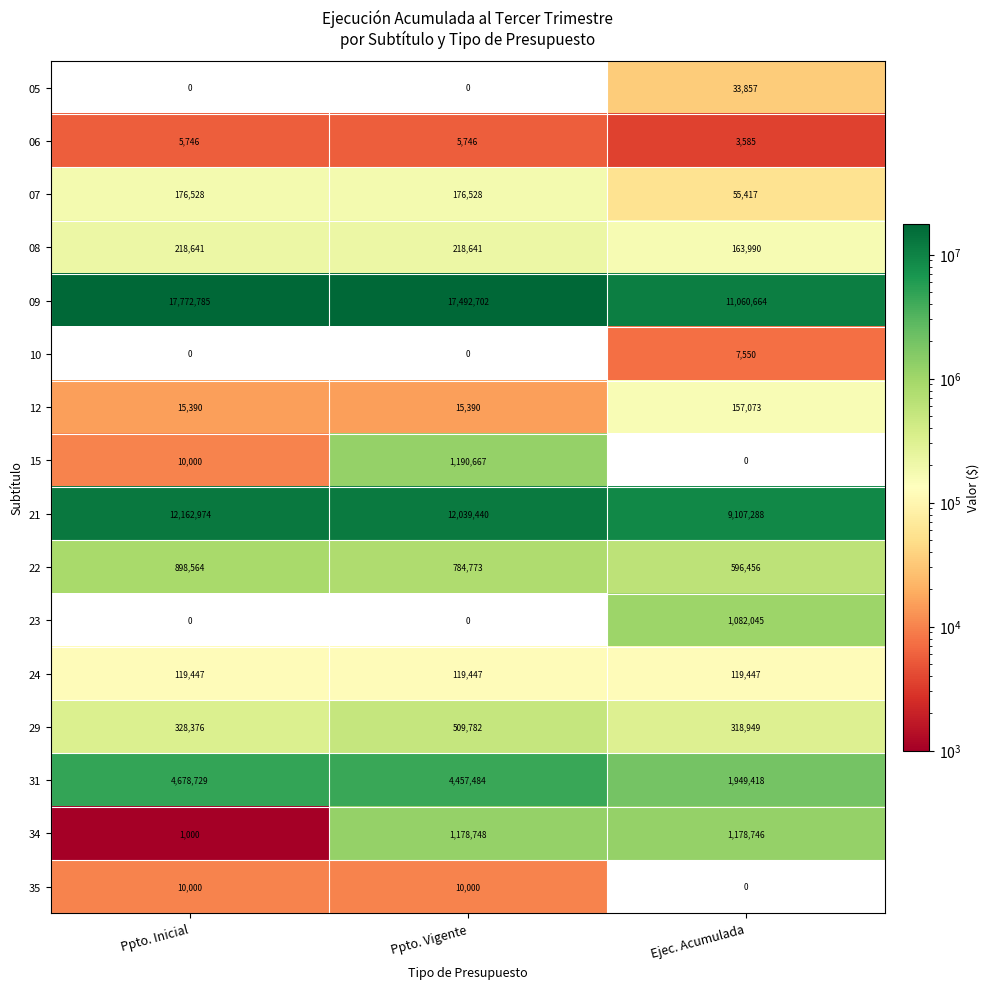

At which label is 21 closest to 10635131?

Ppto. Vigente